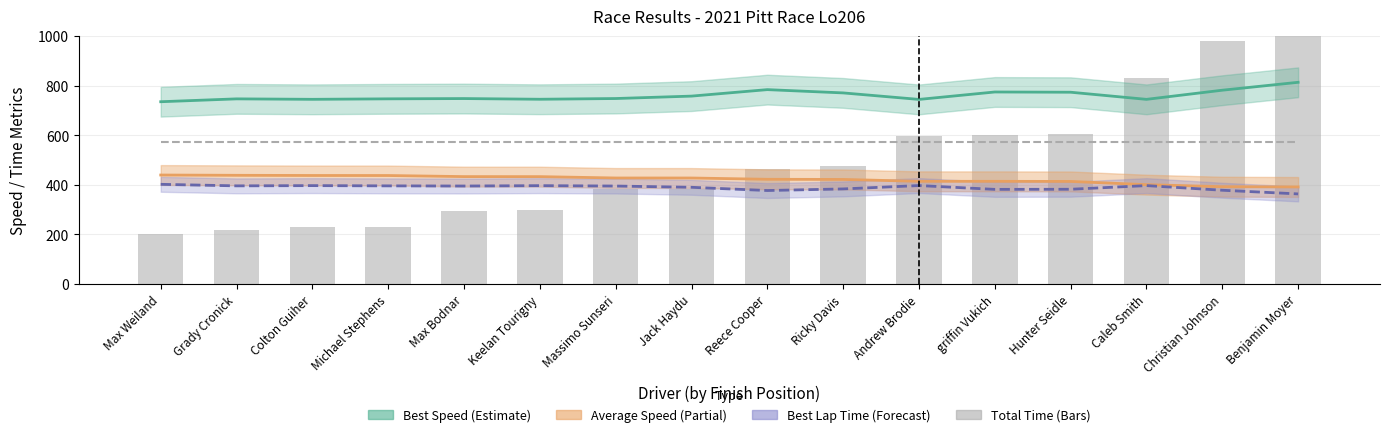

Which category has the highest value across all series?

Benjamin Moyer